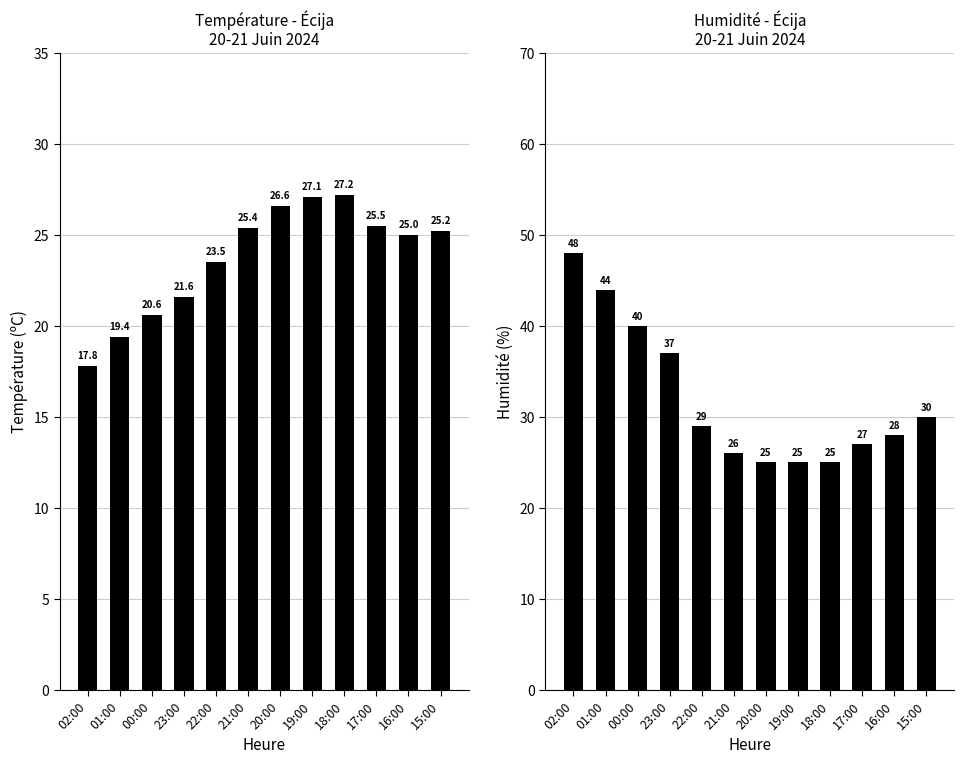

Rank the categories by Humidité (%) value from highest to lowest.

02:00, 01:00, 00:00, 23:00, 15:00, 22:00, 16:00, 17:00, 21:00, 20:00, 19:00, 18:00